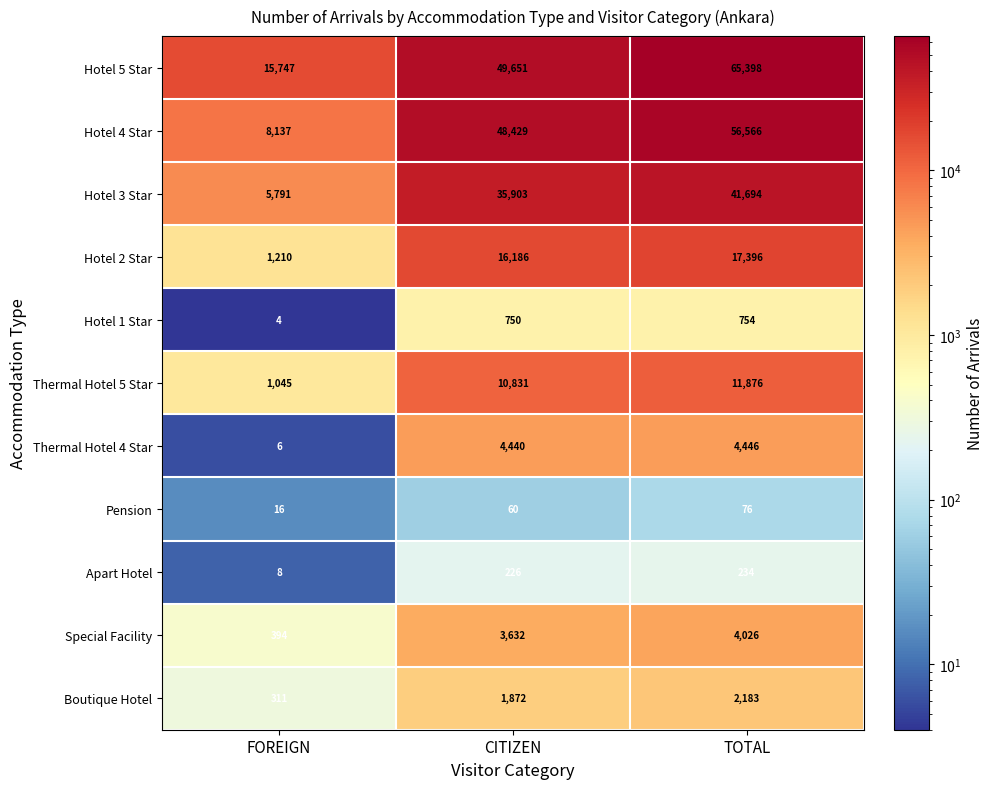

How many series are shown in this chart?

11